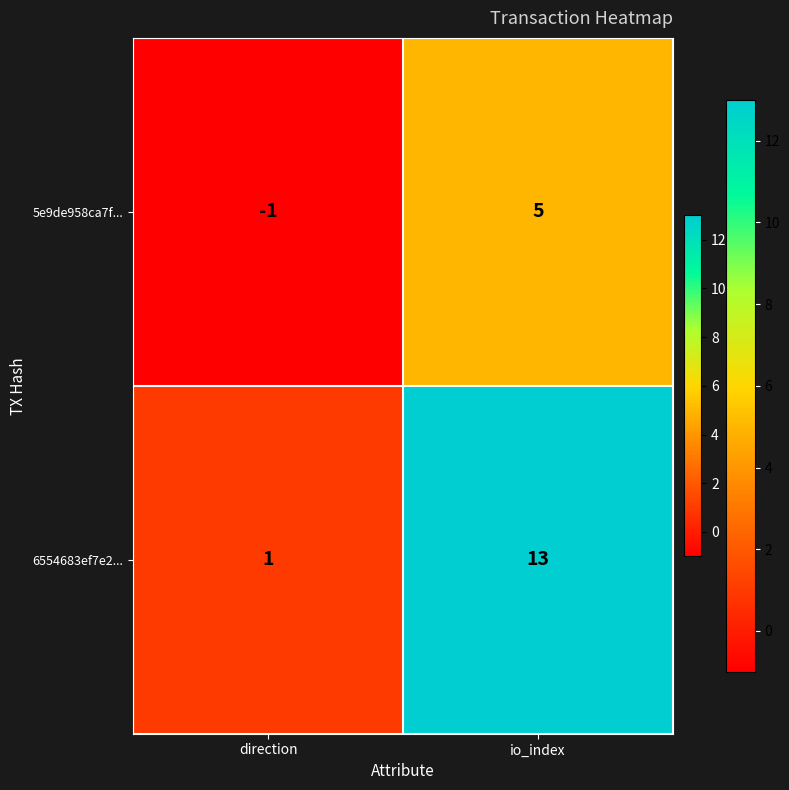

Rank the series by their average value, from highest to lowest.

6554683ef7e2..., 5e9de958ca7f...